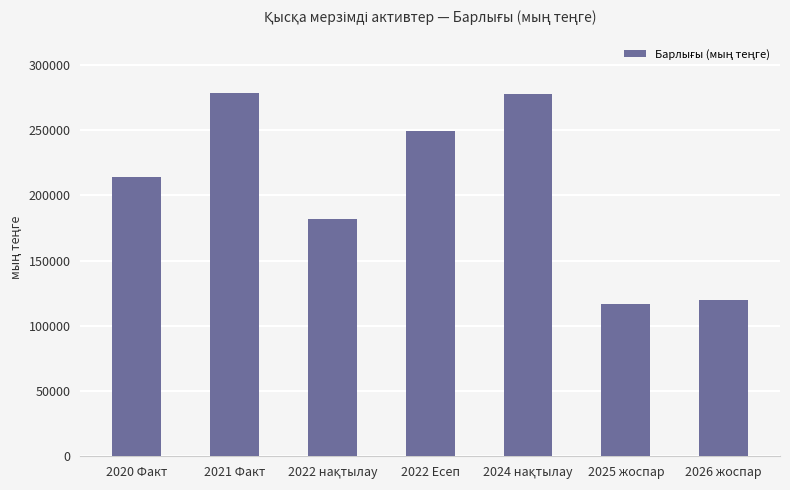

What value does the data have at 2025 жоспар?

116448.9